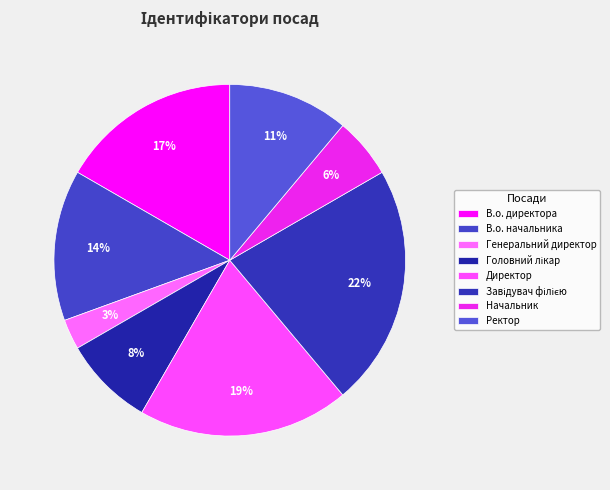

What percentage do Ректор and Начальник together represent?

16.7%